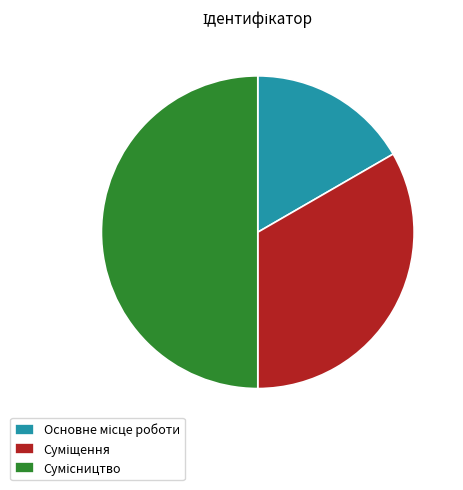

How many segments does this pie chart have?

3